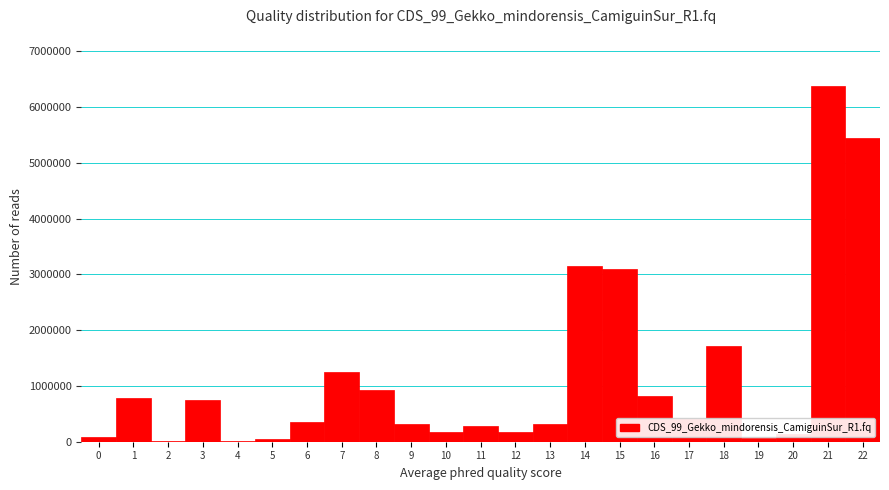

Reading left to right, list every bar in this chart as the range it spans on the x-axis followed by its height. The values are not printed on the chart, so give them approximately, as read against the axis.

-0.5 to 0.5: under 100000
0.5 to 1.5: 800000
1.5 to 2.5: under 100000
2.5 to 3.5: 800000
3.5 to 4.5: under 100000
4.5 to 5.5: under 100000
5.5 to 6.5: 300000
6.5 to 7.5: 1300000
7.5 to 8.5: 900000
8.5 to 9.5: 300000
9.5 to 10.5: 200000
10.5 to 11.5: 300000
11.5 to 12.5: 200000
12.5 to 13.5: 300000
13.5 to 14.5: 3200000
14.5 to 15.5: 3100000
15.5 to 16.5: 800000
16.5 to 17.5: 400000
17.5 to 18.5: 1700000
18.5 to 19.5: under 100000
19.5 to 20.5: 100000
20.5 to 21.5: 6400000
21.5 to 22.5: 5500000